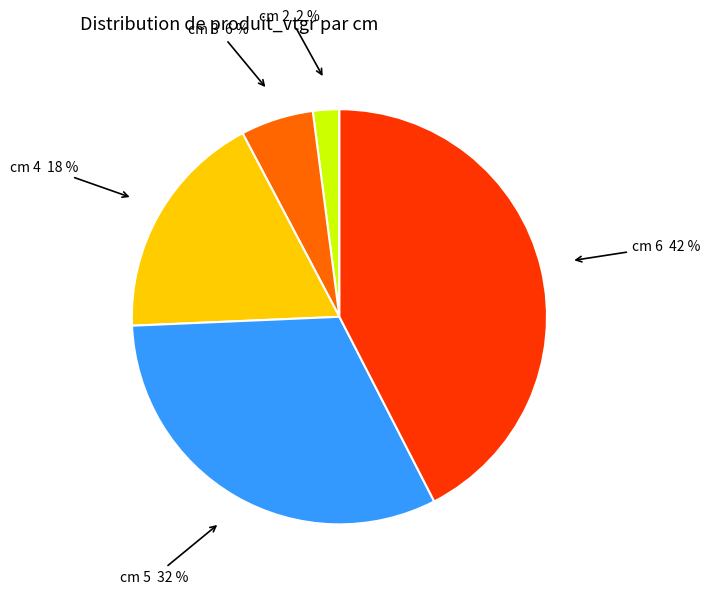

What percentage is the cm 4 18 % slice, to the nearest percent?

18%